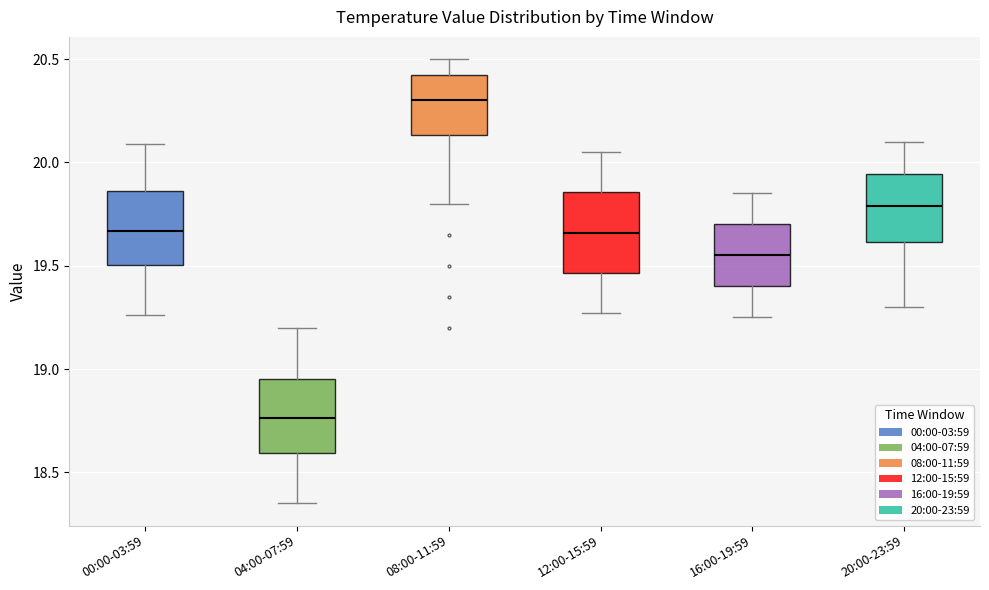

Which box's median line is the highest?

08:00-11:59